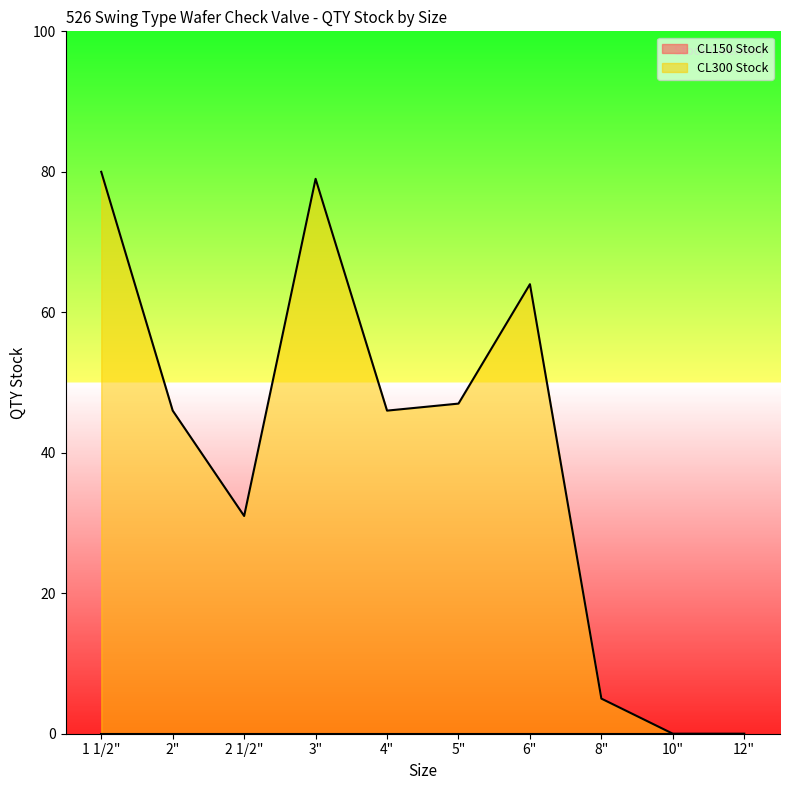

What is the change in value from 1 1/2" to 2"?

-34